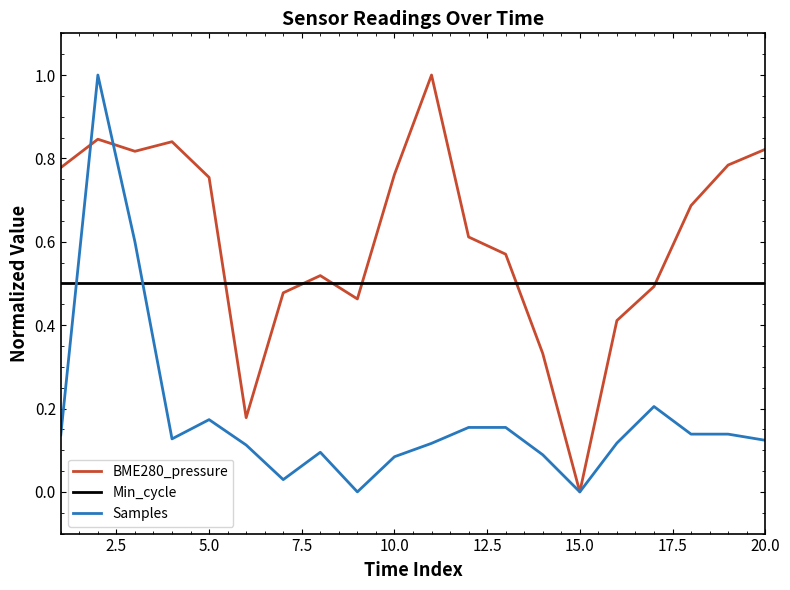

What is the greatest value displayed?

1.0